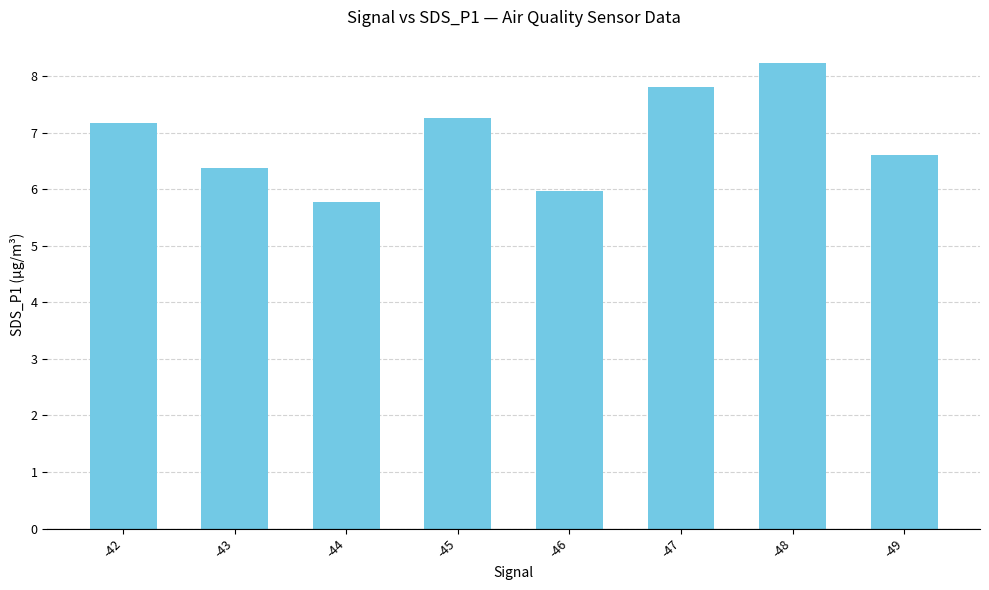

How many data points does each series have?

8